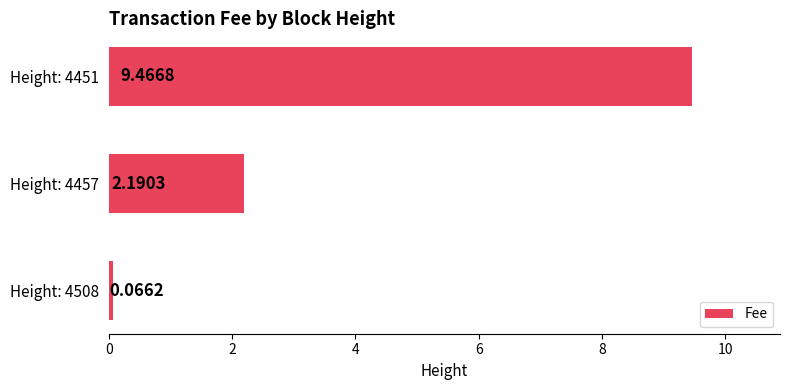

What is the difference between the values at Height: 4457 and Height: 4508?

2.1